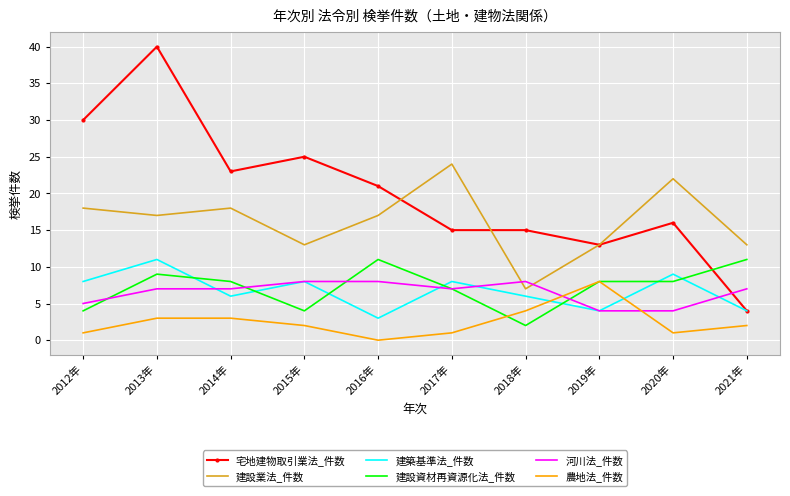

In 建設業法_件数, how many points are lower than both neighbors (excluding endpoints)?

3